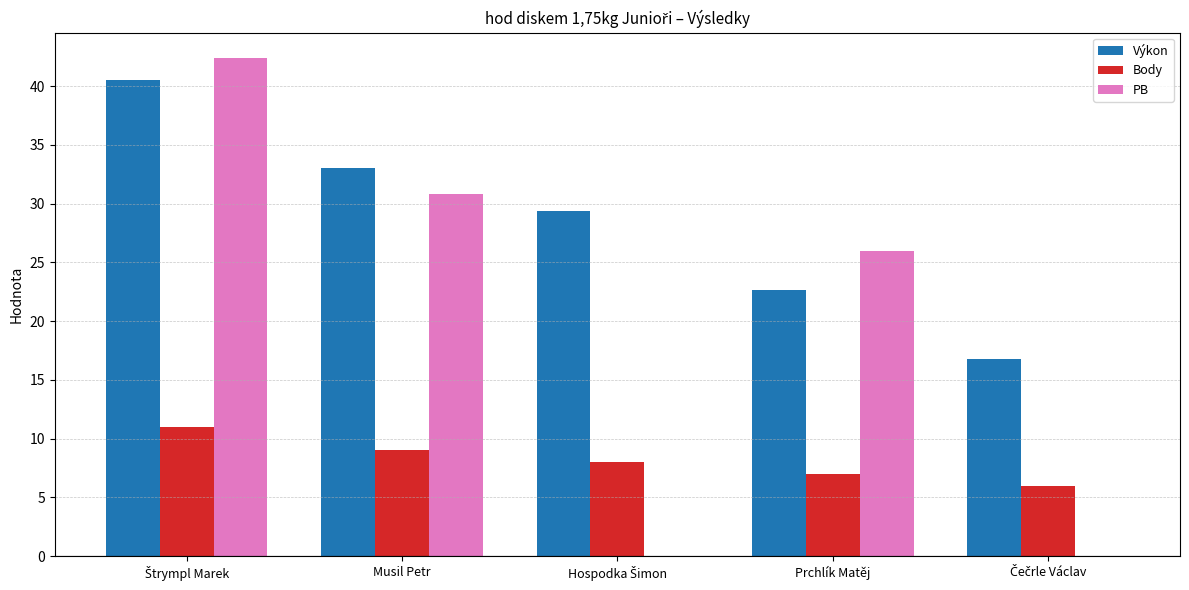

What is the spread (max minus min) of values at Prchlík Matěj?

18.9